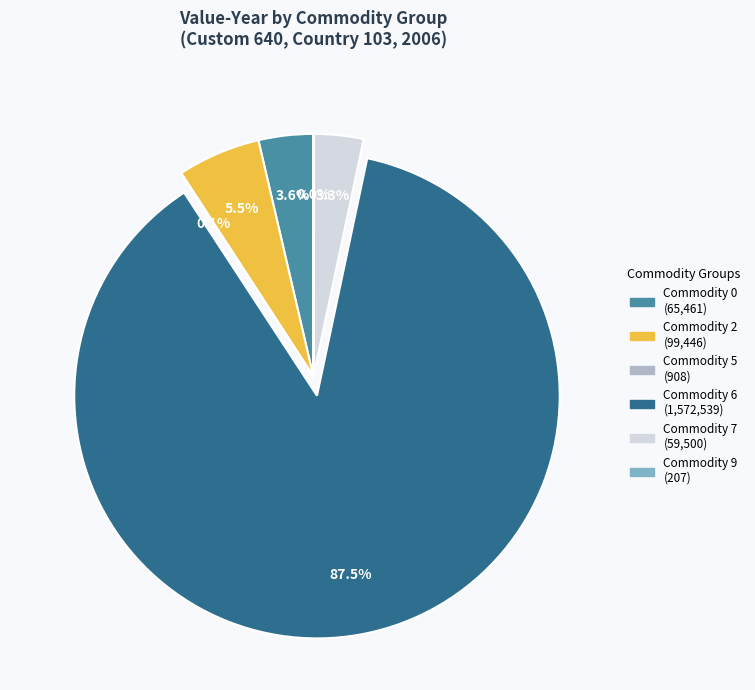

Do Commodity 0 and Commodity 6 together represent more than half of the pie?

Yes